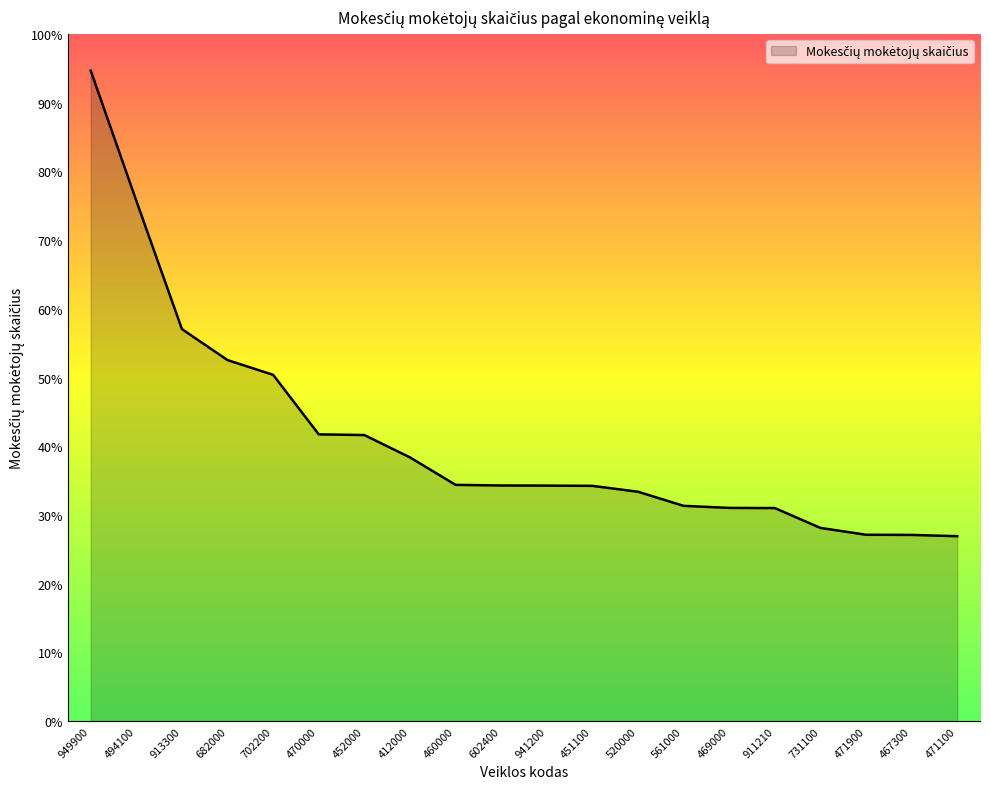

What is the difference between the second highest and minimum values?

6344